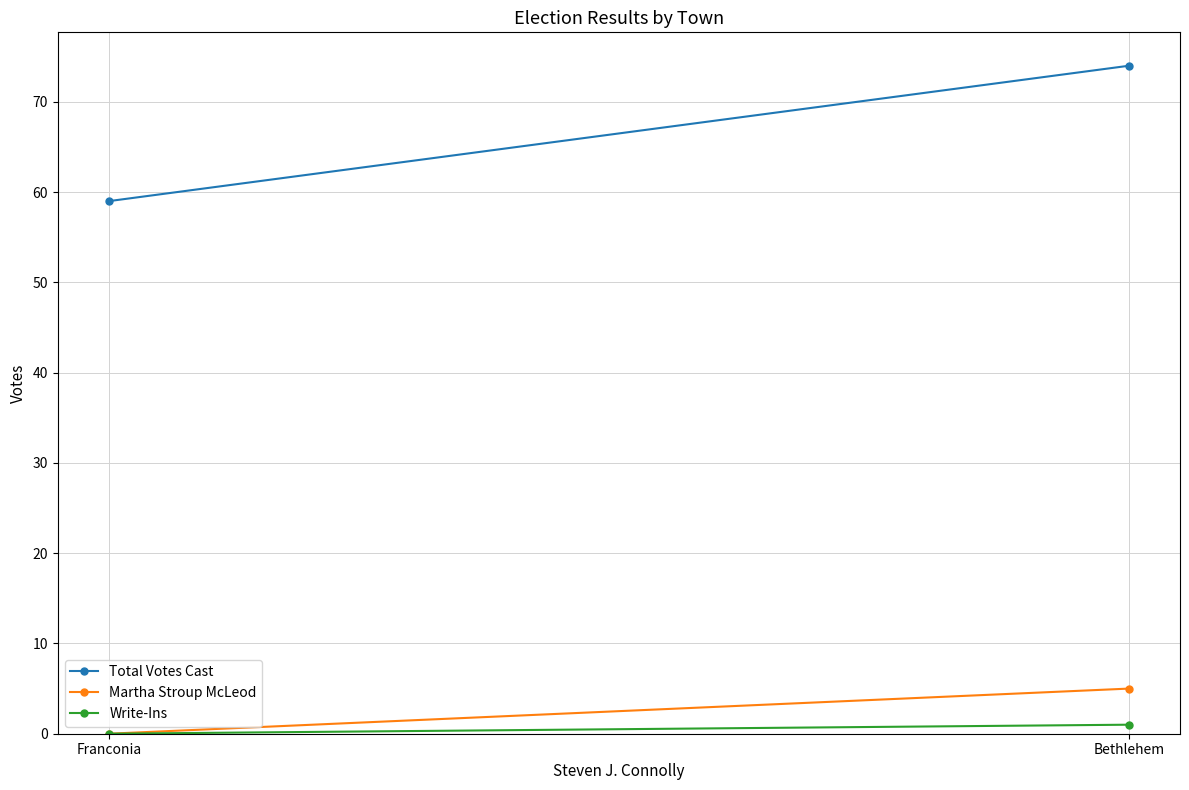

At which label is Total Votes Cast closest to 66?

Franconia